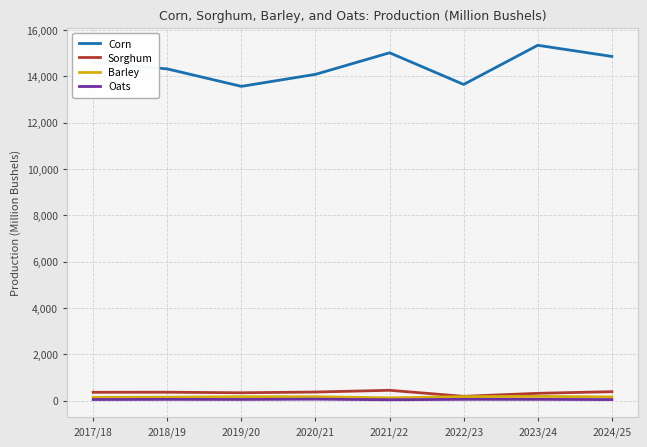

Where is the first local maximum for Corn?

2021/22